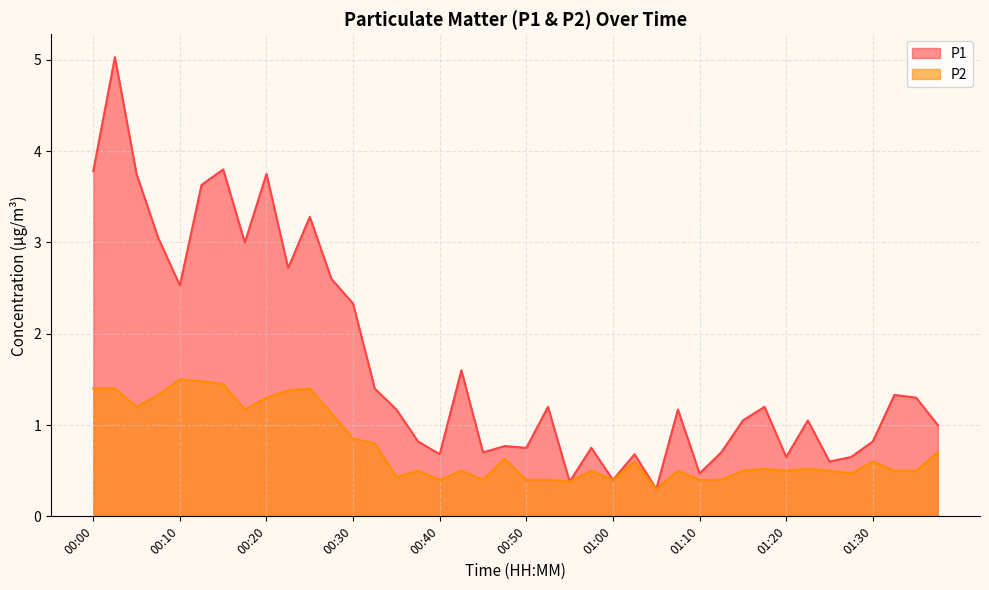

At which category is the sum across all series the highest?

00:03